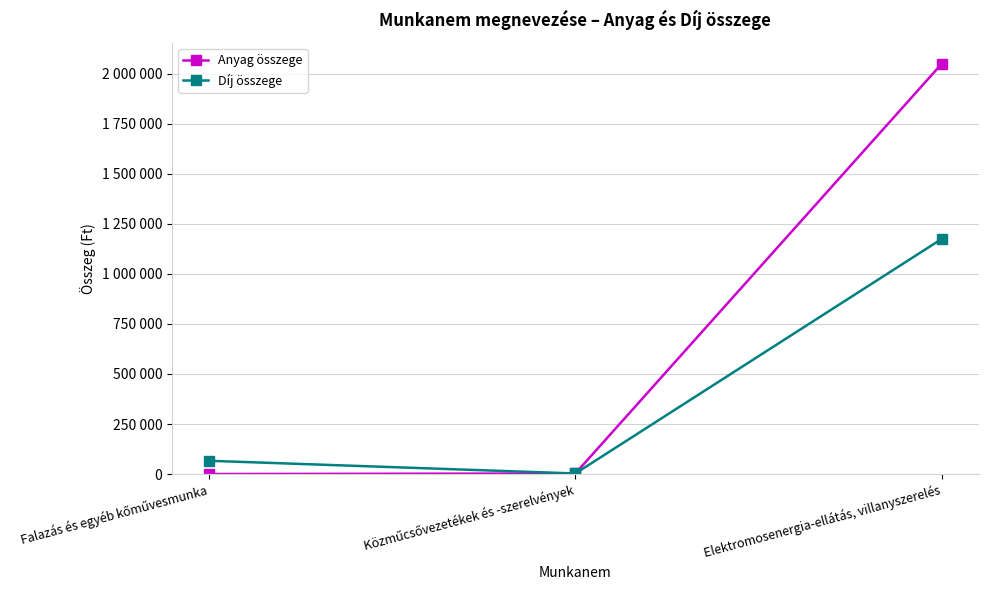

At which label does Anyag összege first exceed 2750?

Elektromosenergia-ellátás, villanyszerelés